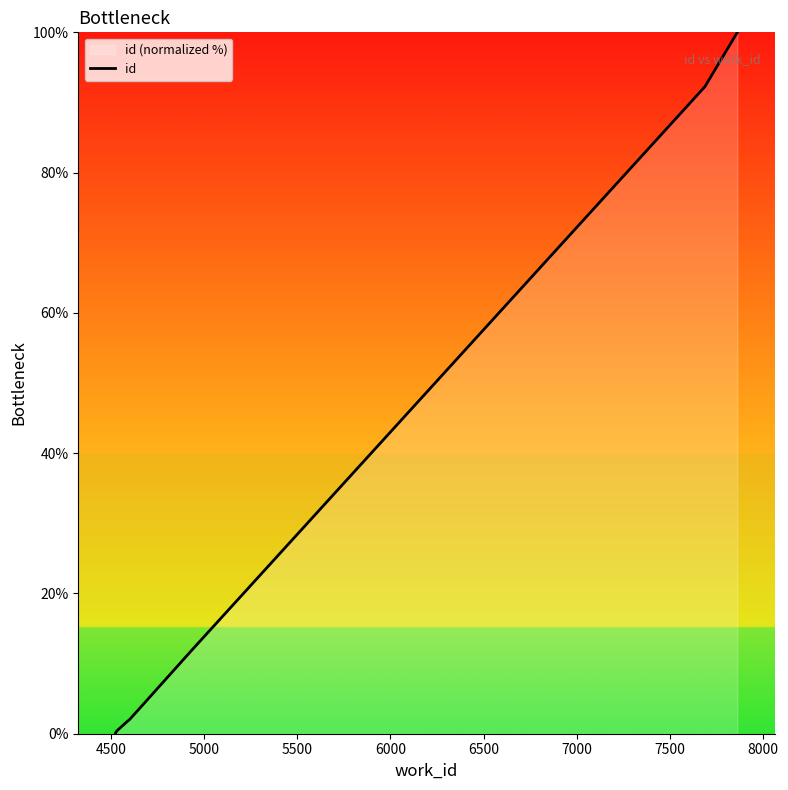

The chart shows a value of 1.7 at 6500. True or false?

True